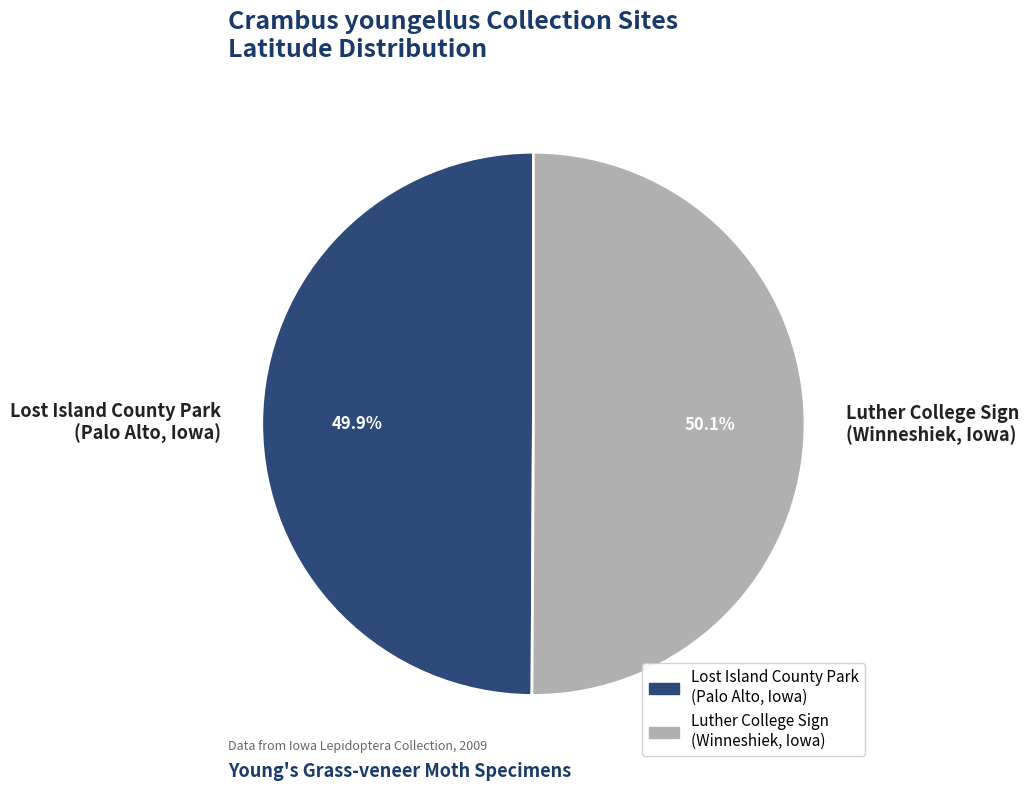

What is the ratio of the value at Lost Island County Park (Palo Alto, Iowa) to the value at Luther College Sign (Winneshiek, Iowa)?

1.0